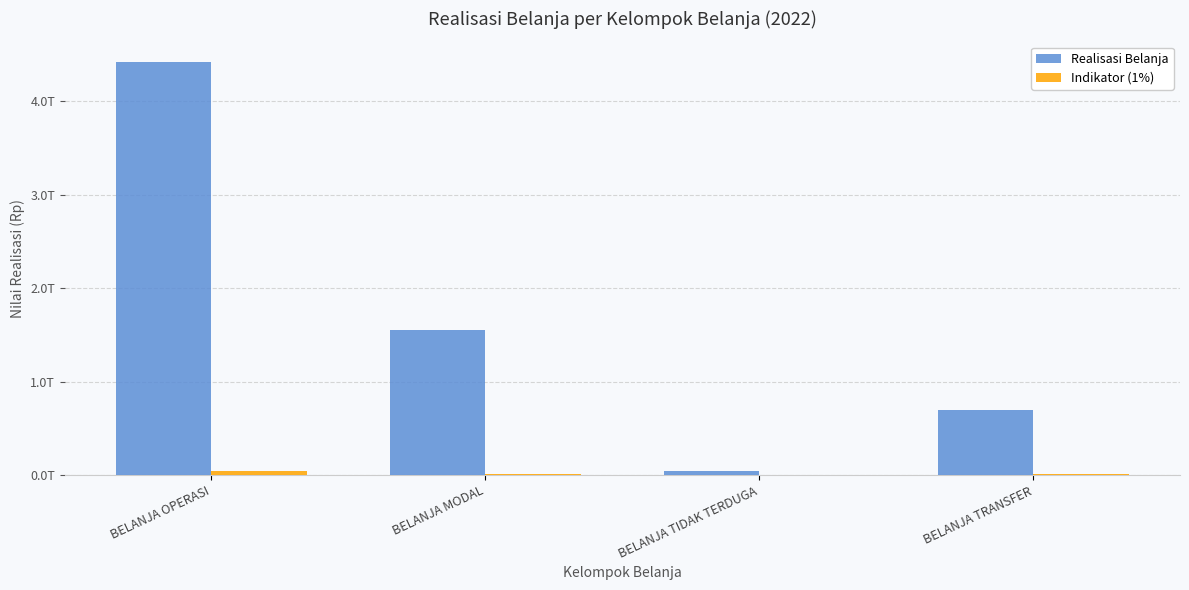

Is it true that Indikator (1%) equals 396451571.7 at BELANJA TIDAK TERDUGA?

True